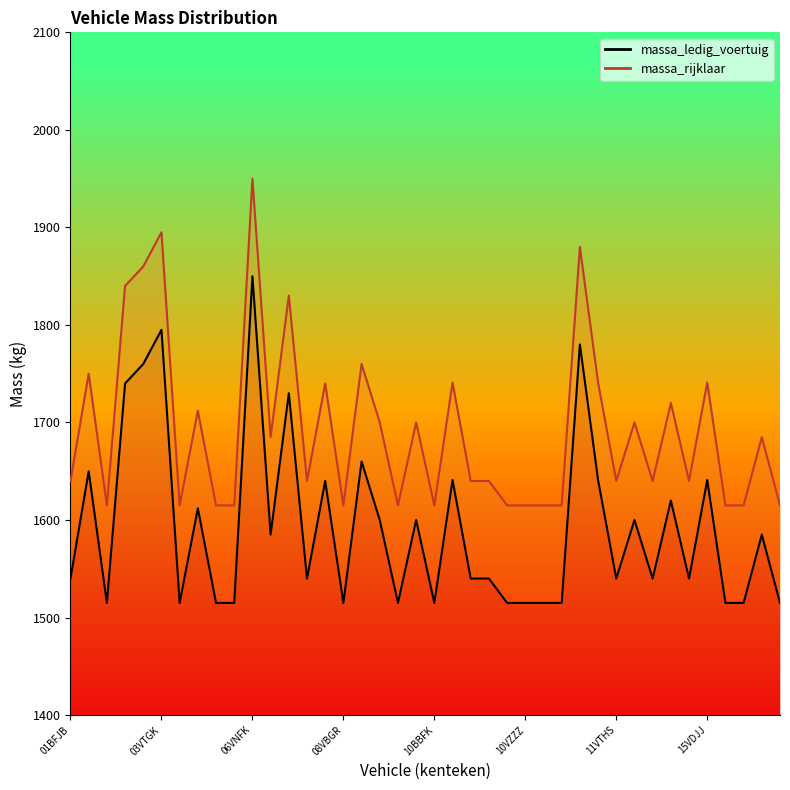

The massa_ledig_voertuig series shows 1540 at 10VFJL. True or false?

True